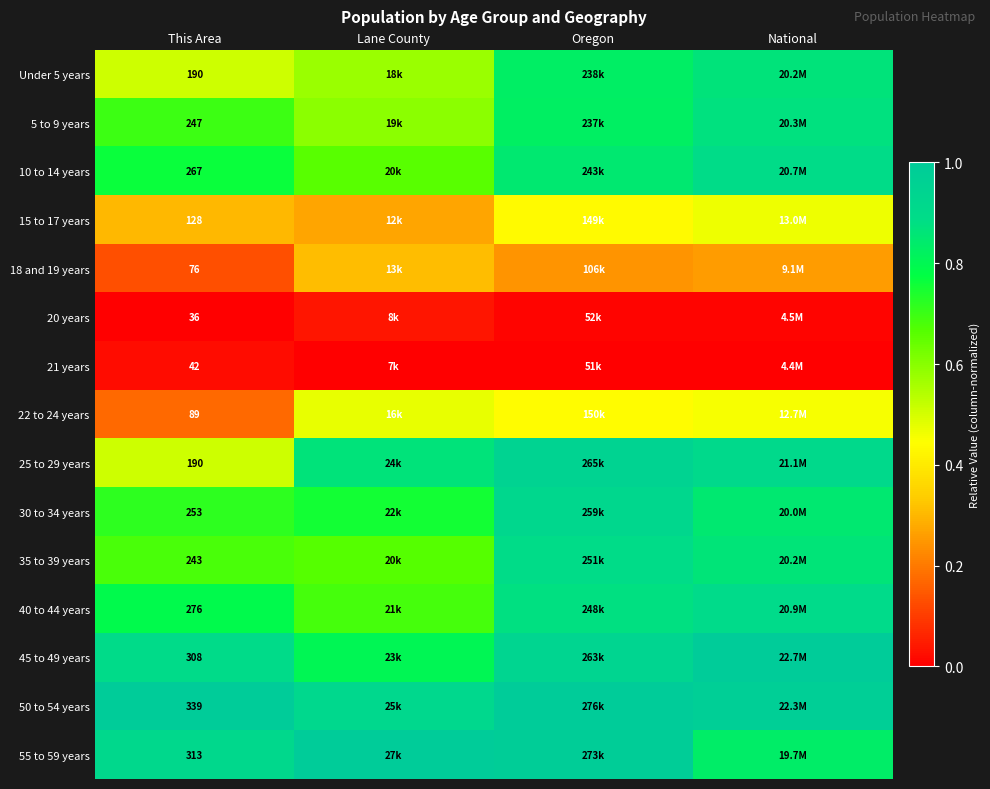

At how many categories does at least one series exceed 0?

4